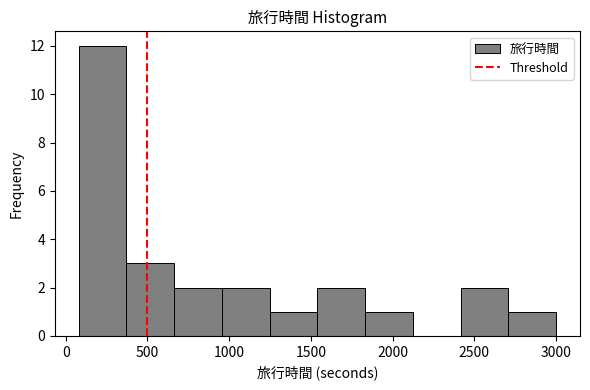

How tall is the bar that spans 950 to 1250 on the x-axis? Neither the bar edges nor the heights are printed on the chart, so give them approximately, as read against the axes.

2